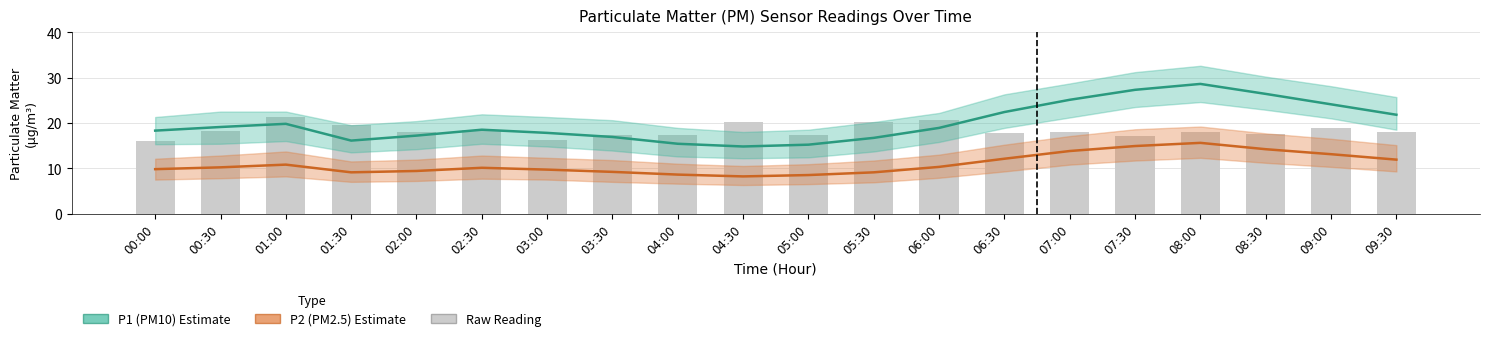

Where is P1 (PM10) nearest to the value 21?

09:30